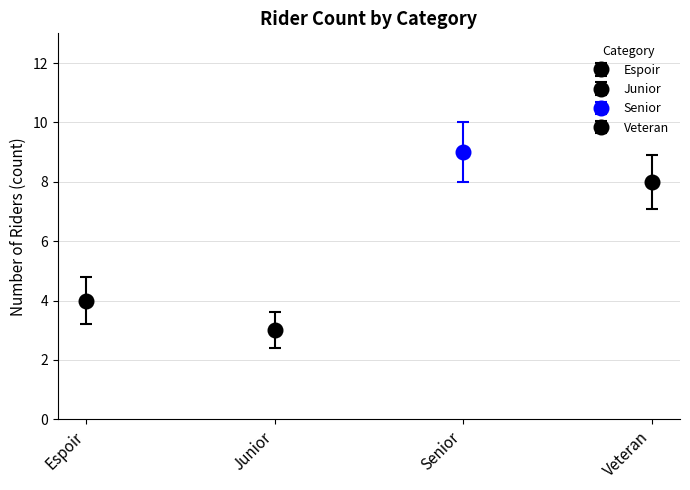

What is the label of the 1st bar from the left?

Espoir